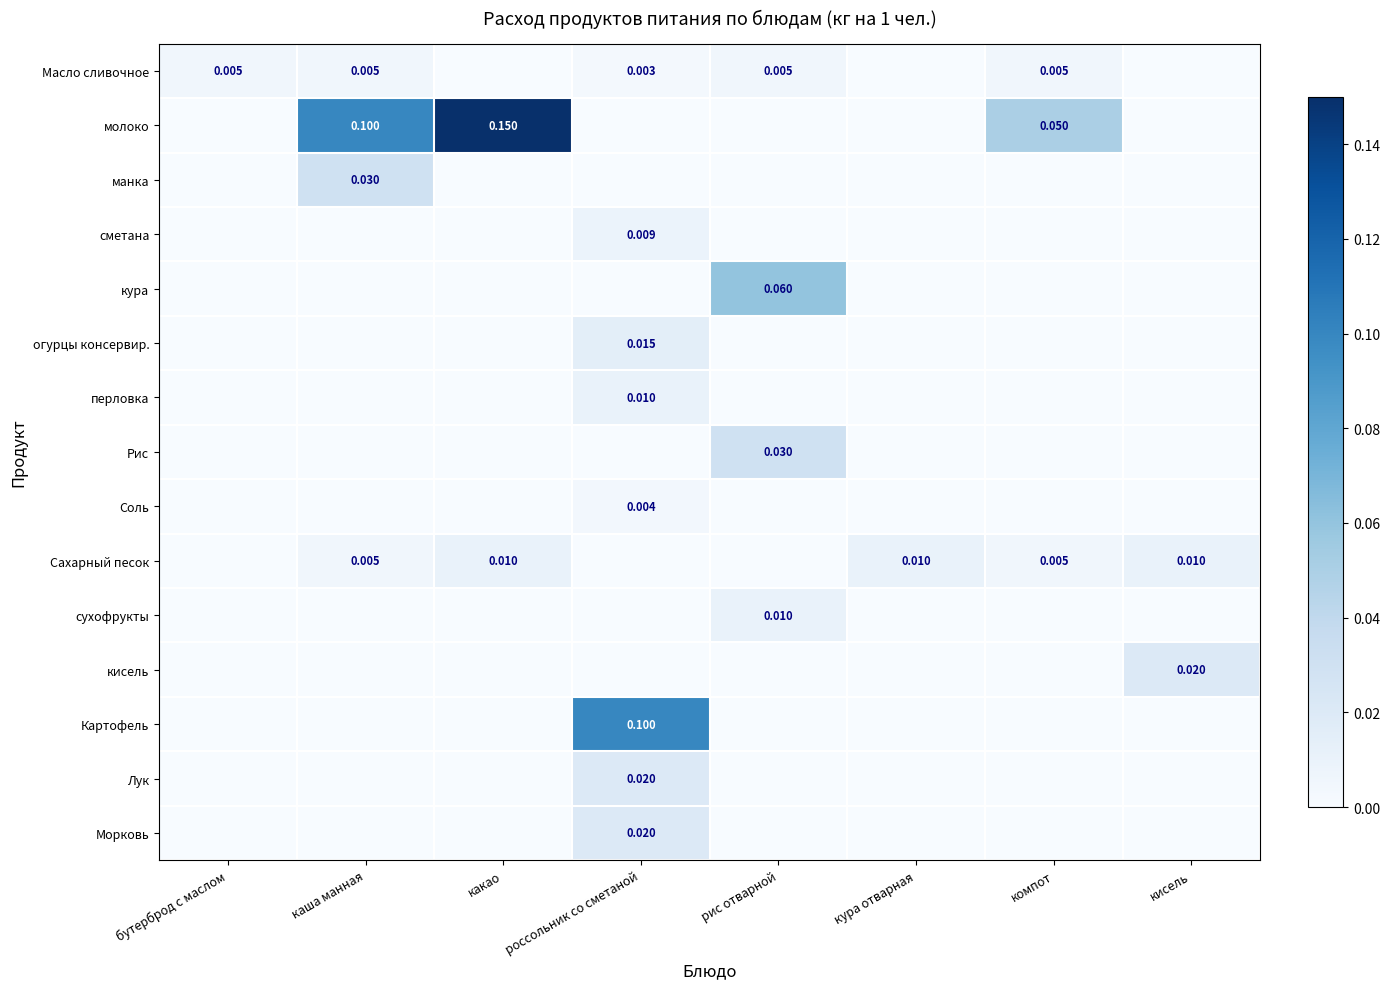

Between каша манная and какао, which is larger?

каша манная